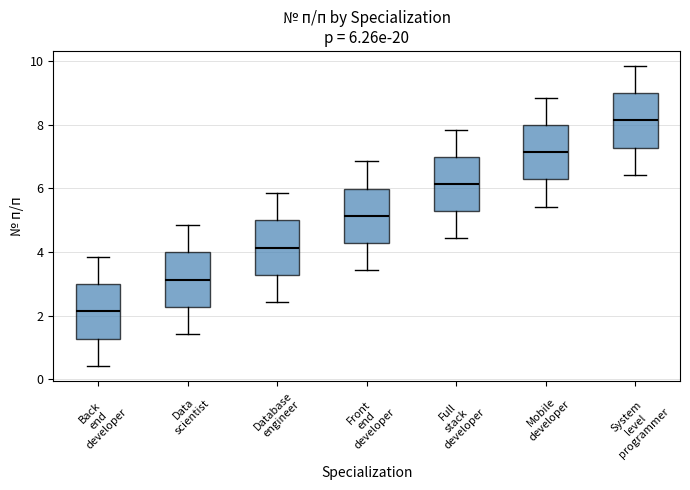

Which box's median line is the highest?

System level programmer